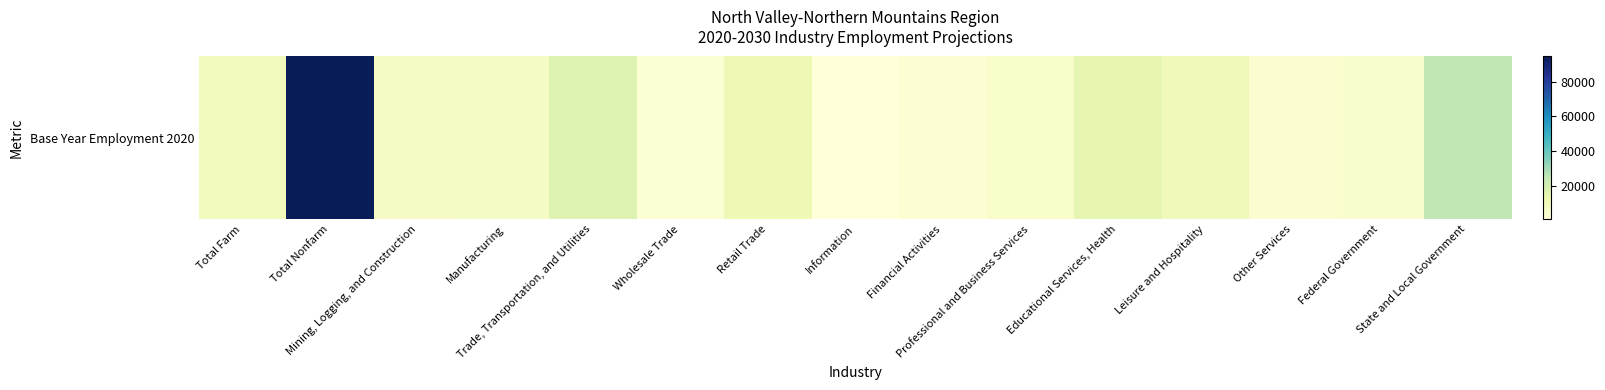

Reading left to right, extract all data points from this chart.

Total Farm=9070	Total Nonfarm=94710	Mining, Logging, and Construction=6190	Manufacturing=6570	Trade, Transportation, and Utilities=16860	Wholesale Trade=2100	Retail Trade=11060	Information=570	Financial Activities=2590	Professional and Business Services=5200	Educational Services, Health=14400	Leisure and Hospitality=9790	Other Services=3200	Federal Government=4370	State and Local Government=24990